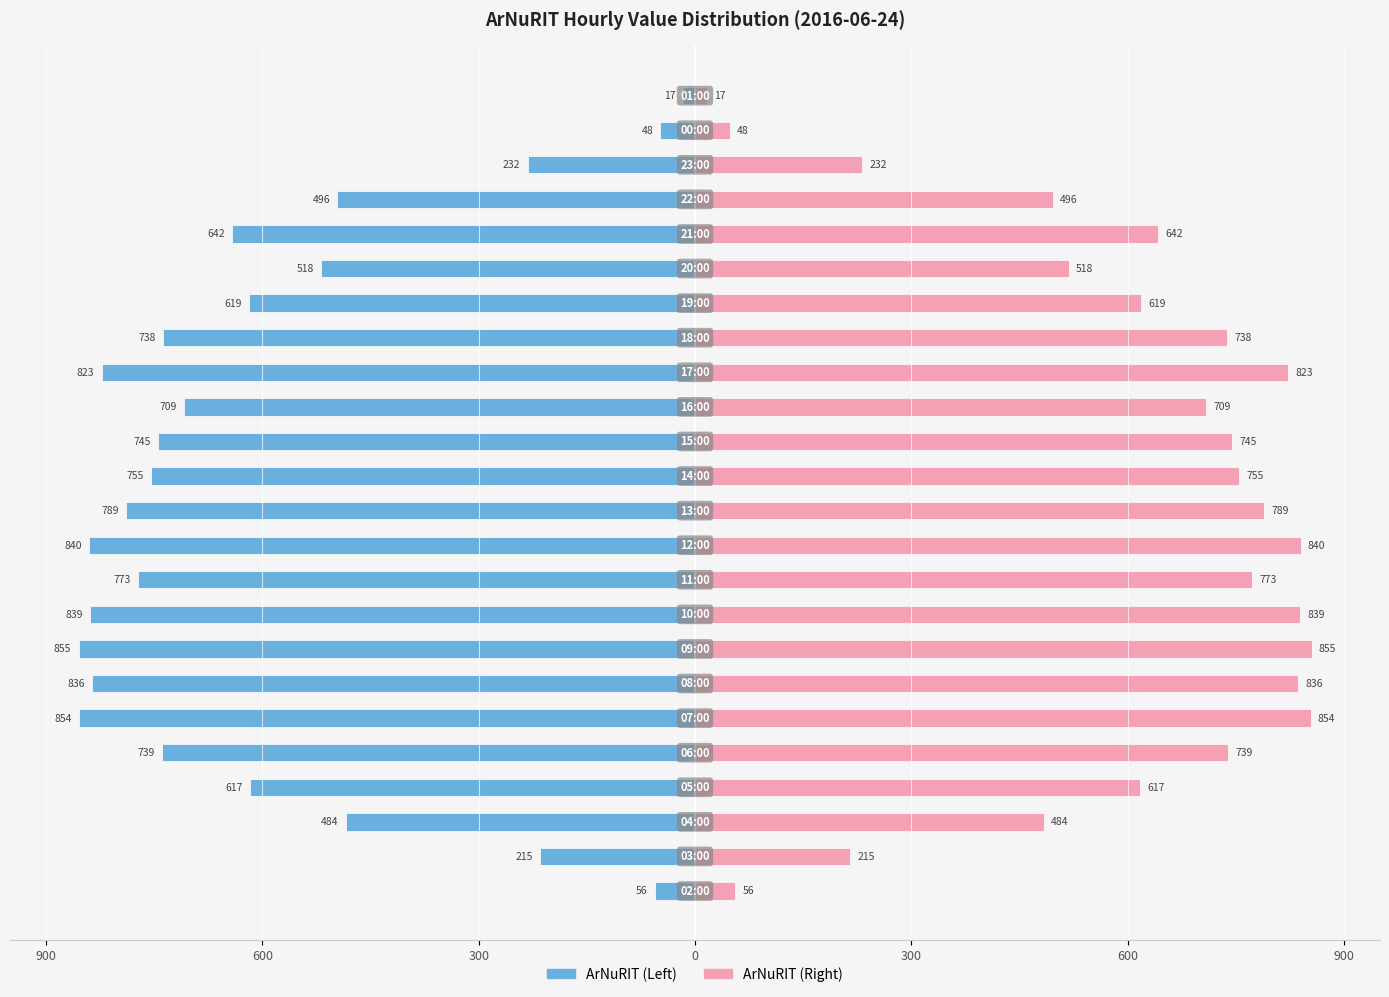

Which series changed the most between 8 and 10?

ArNuRIT (left)